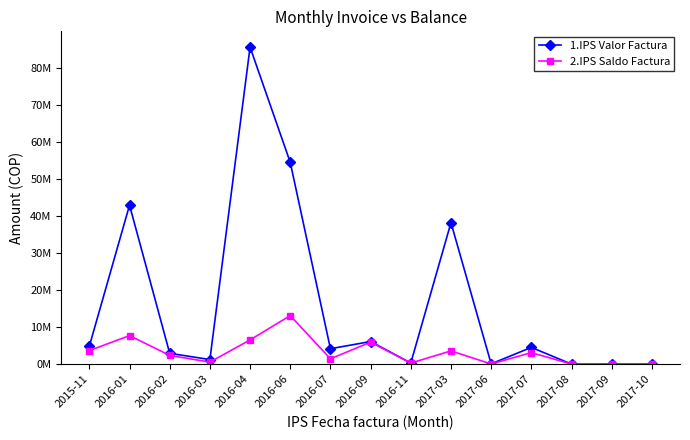

What are all the series names shown in the legend?

1.IPS Valor Factura, 2.IPS Saldo Factura